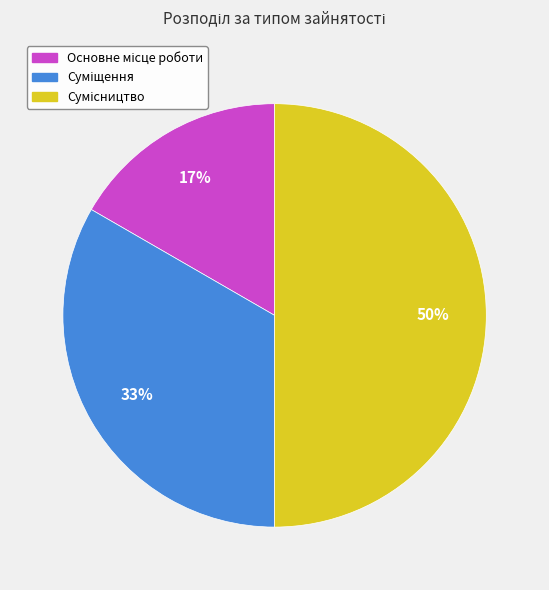

How many segments does this pie chart have?

3